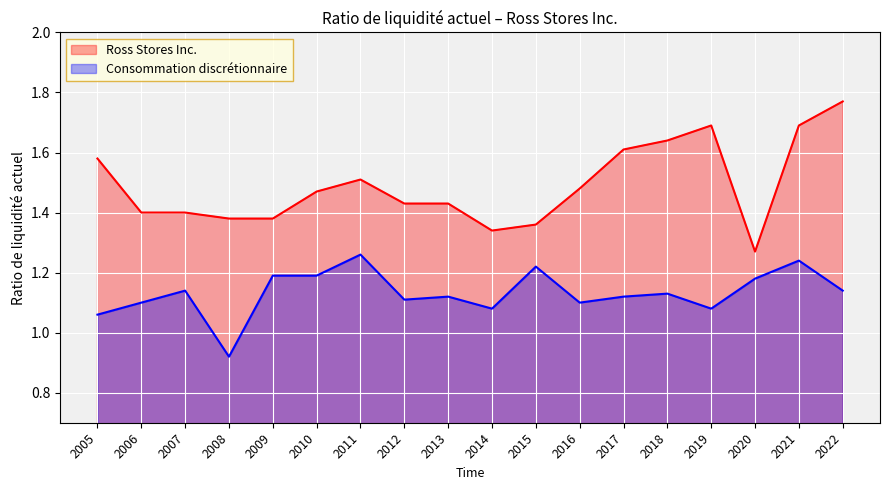

Between 2015 and 2009, which is larger?

2009